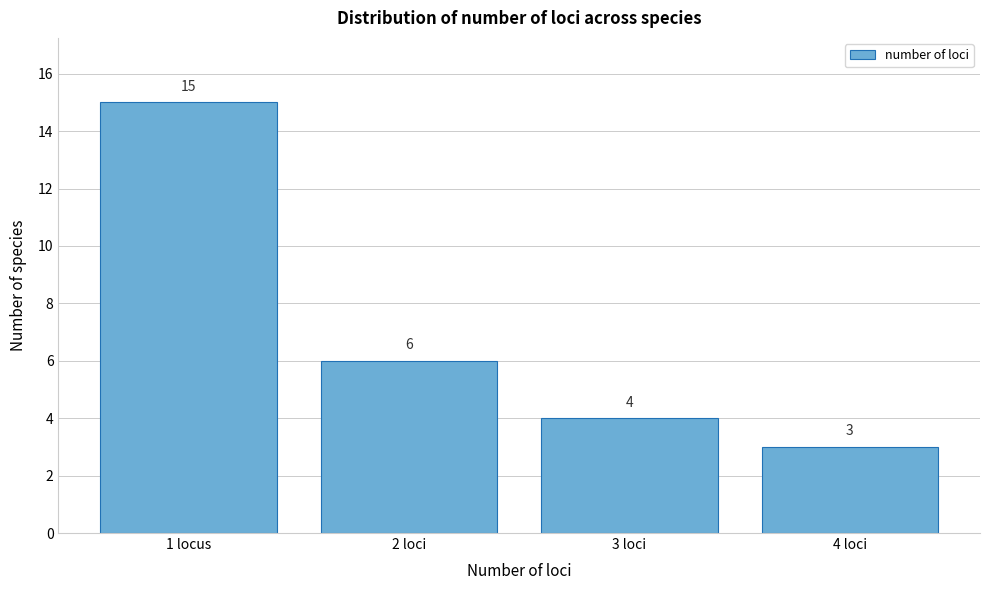

Reading right to left, list all the values displayed in this chart.

3	4	6	15